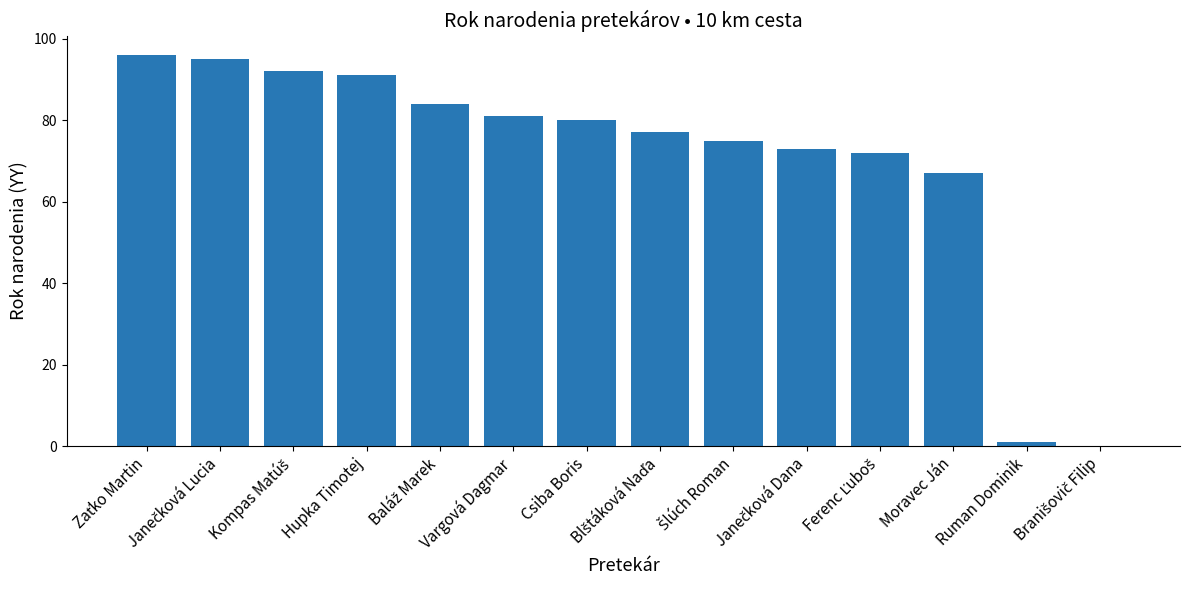

The chart shows a value of 142 at Vargová Dagmar. True or false?

False